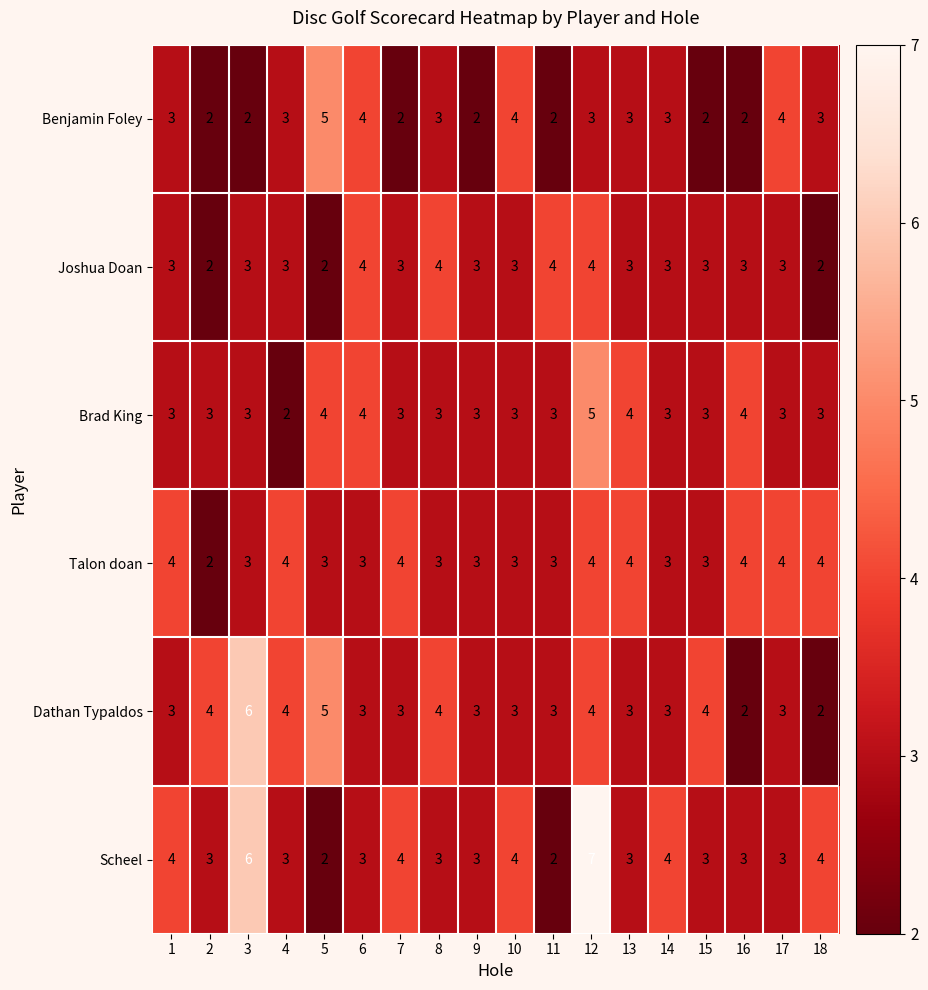

Which series has the largest total across all categories?

Scheel